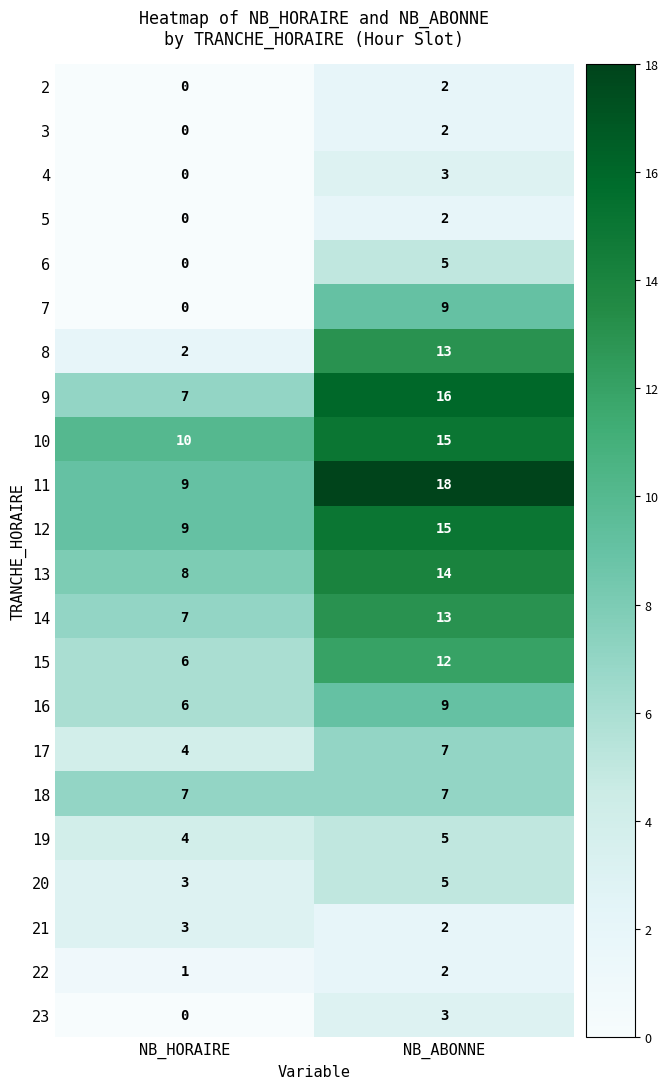

Is it true that 14 equals 7 at NB_HORAIRE?

True